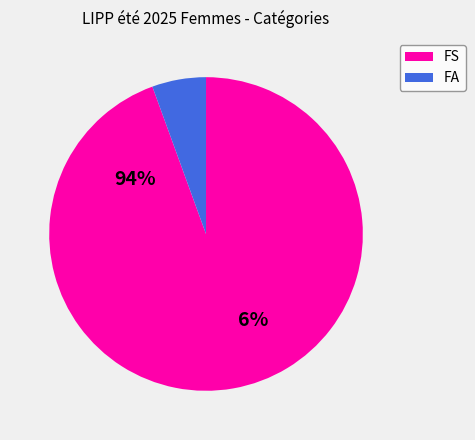

True or false: 23 accounts for 18% of the total.

False